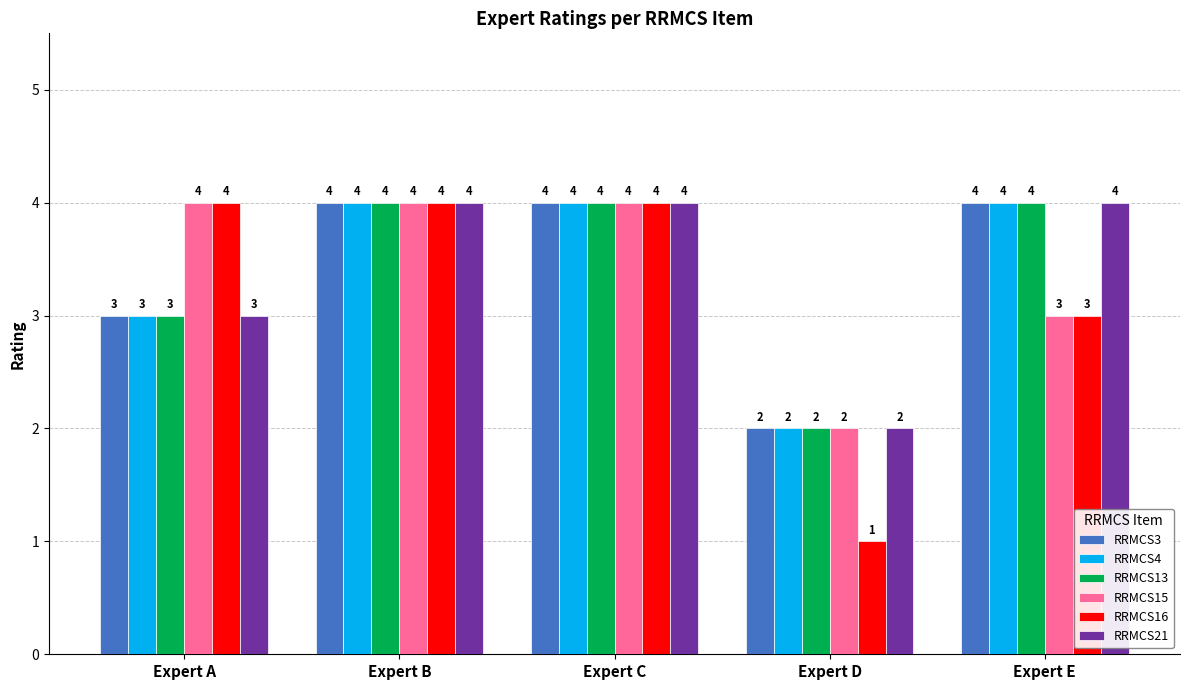

Does the chart contain any negative values?

No